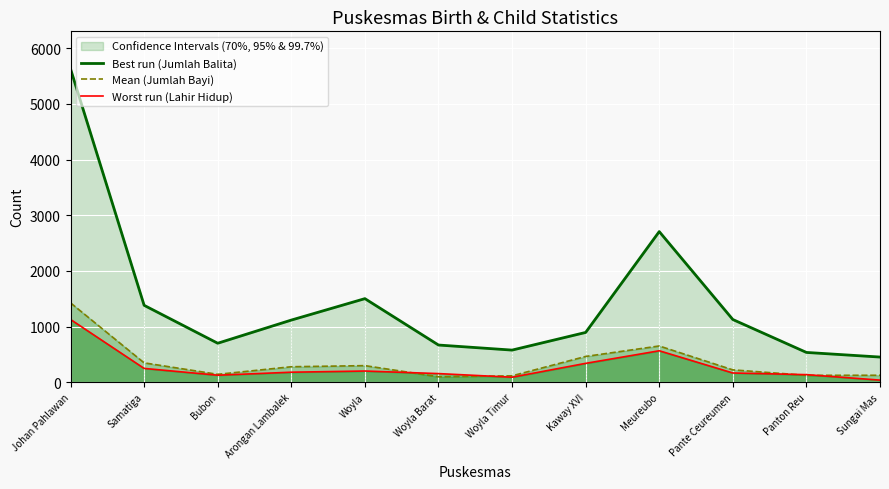

True or false: Best run (Jumlah Balita) has more than 1 points higher than both neighbors.

True